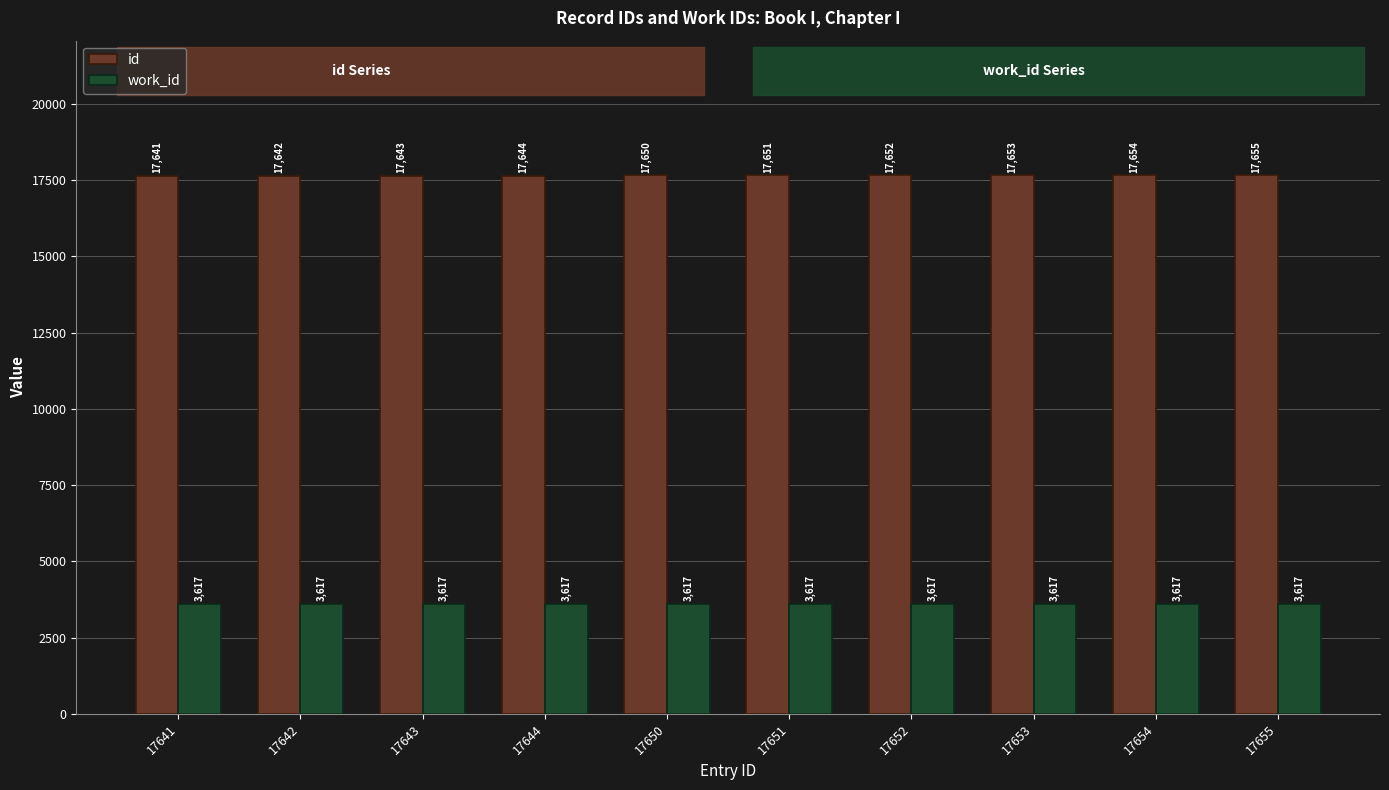

Read the id value at 17650, to the nearest 10.

17650